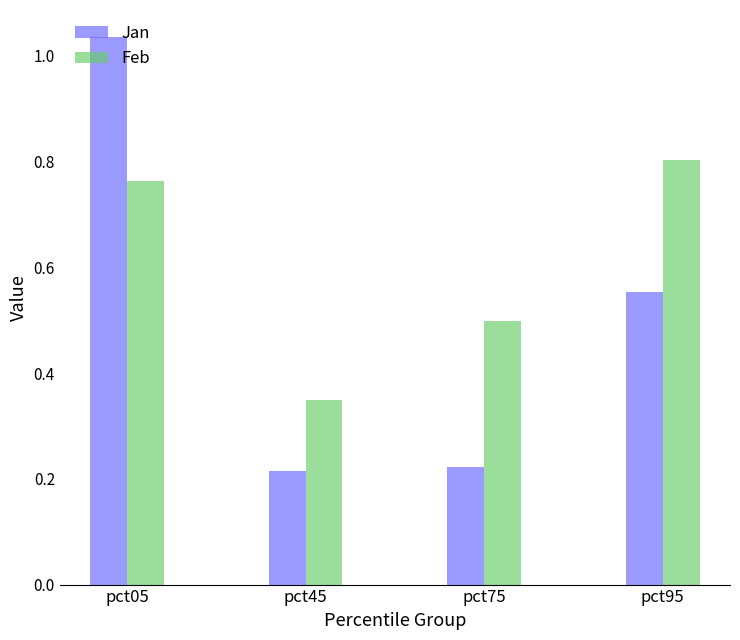

True or false: Jan has a value of 1.7 at pct05.

False